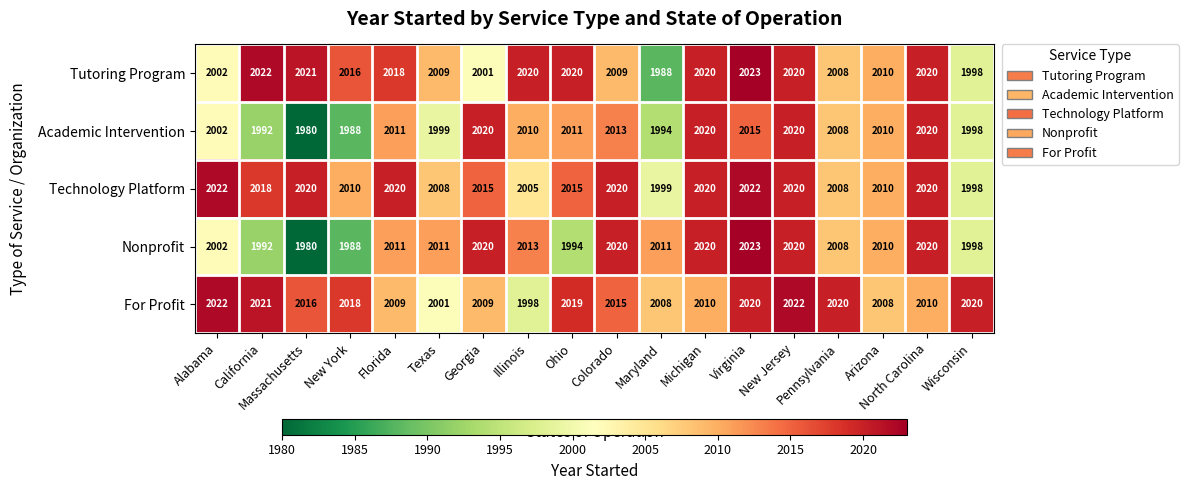

The Nonprofit series shows 2023 at Virginia. True or false?

True